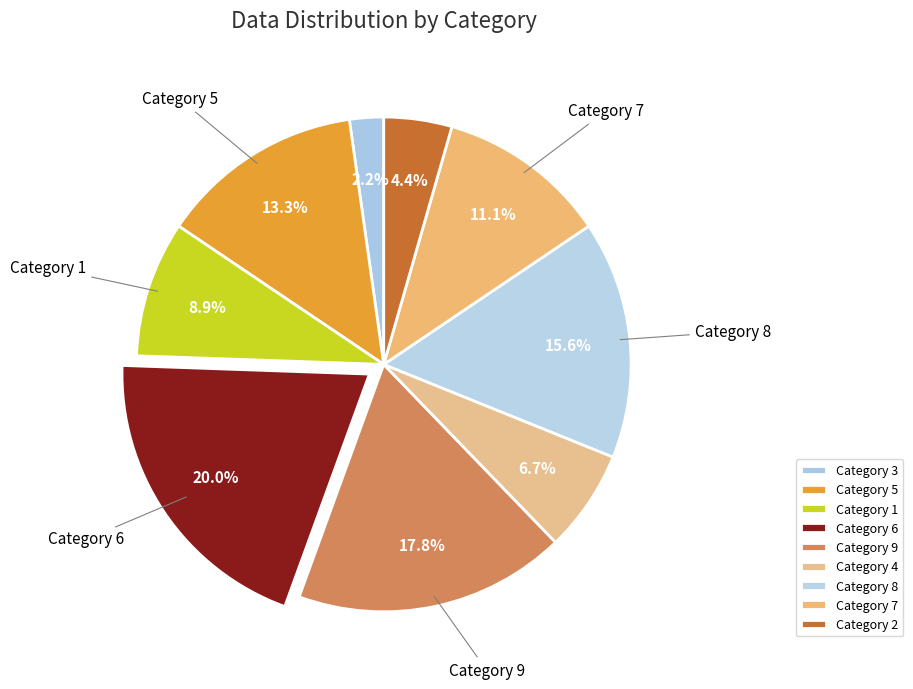

Does any single category account for the majority?

No